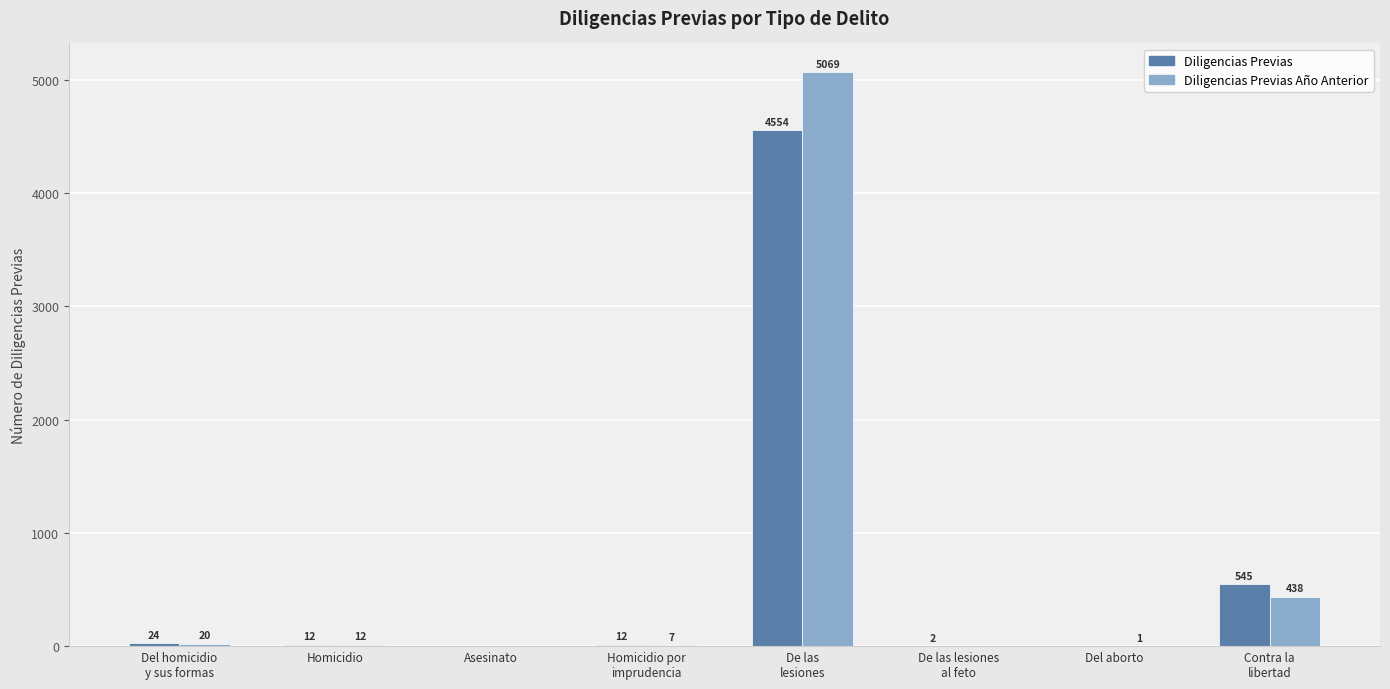

Is the value of Diligencias Previas at Asesinato greater than the value of Diligencias Previas Año Anterior at Del aborto?

No